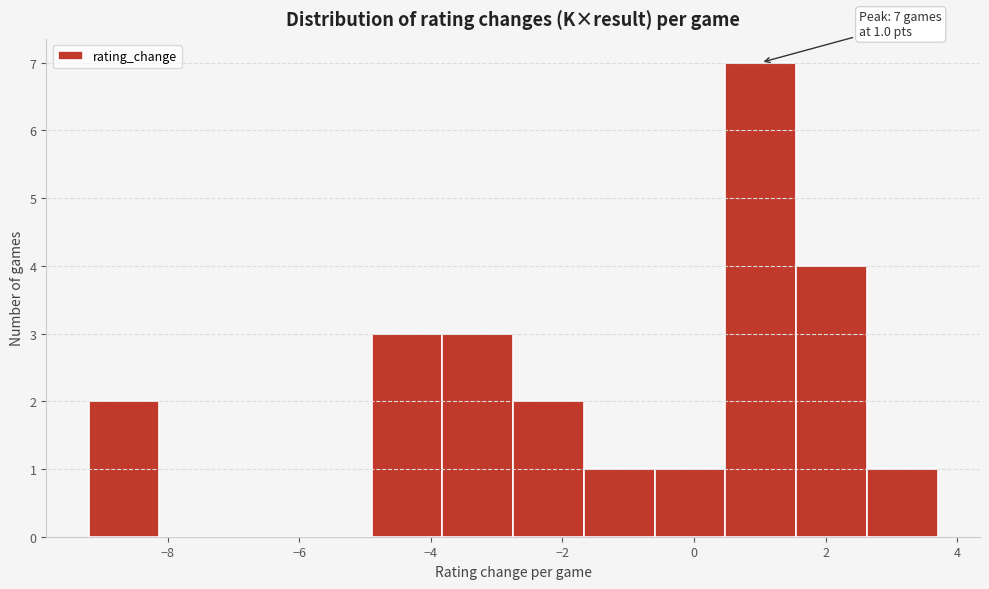

Over which range of the x-axis is the bar tallest?

0.4 to 1.6